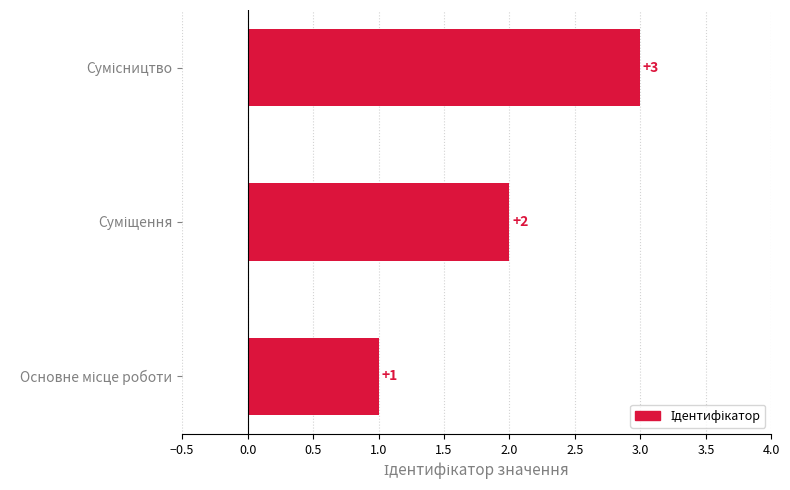

Are the bars grouped side by side (vs. stacked)?

No